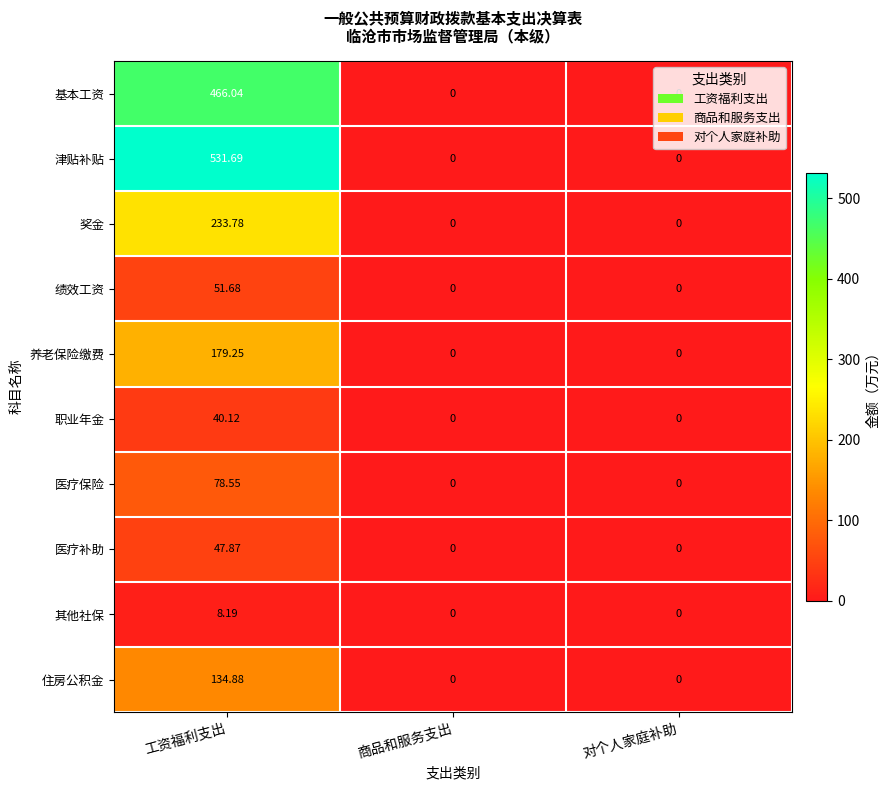

Between 工资福利支出 and 商品和服务支出, which series saw the biggest shift?

津贴补贴